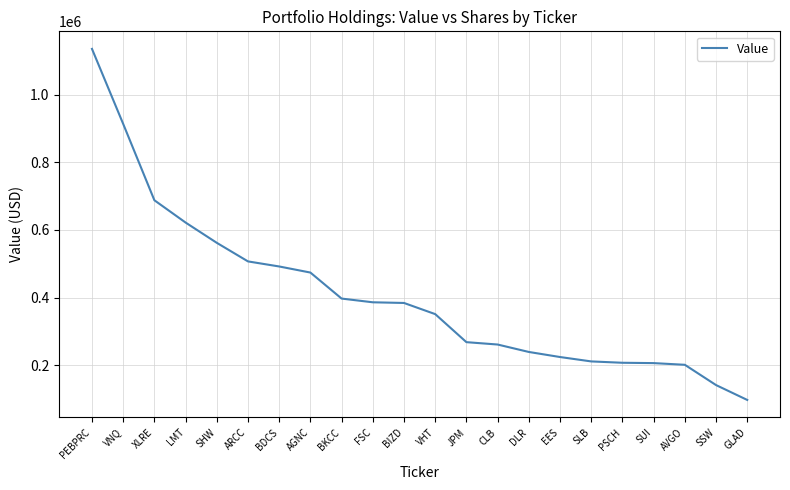

True or false: the data shows 34420 at GLAD.

False